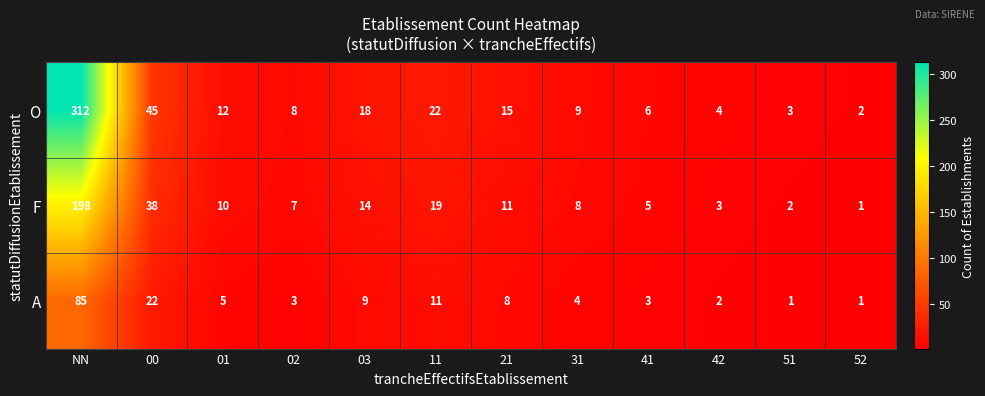

Which series has the largest total across all categories?

O